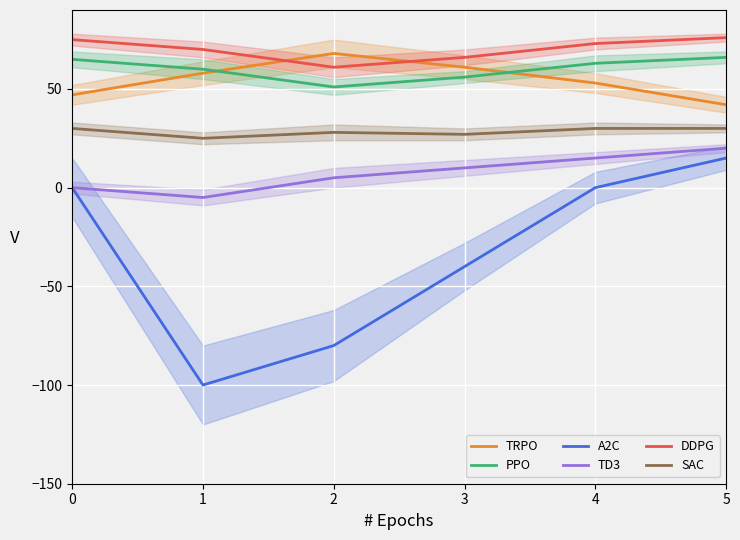

List the series in order of their peak value, highest first.

DDPG, TRPO, PPO, SAC, TD3, A2C